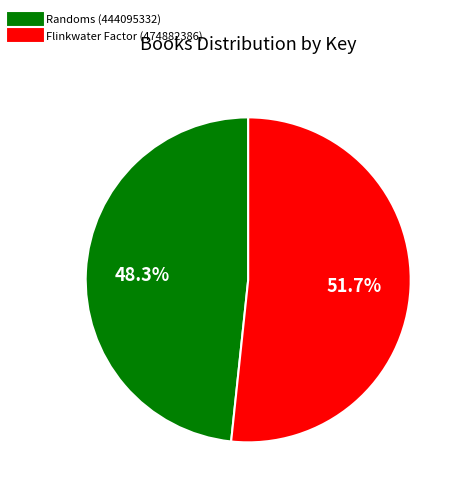

How many segments does this pie chart have?

2